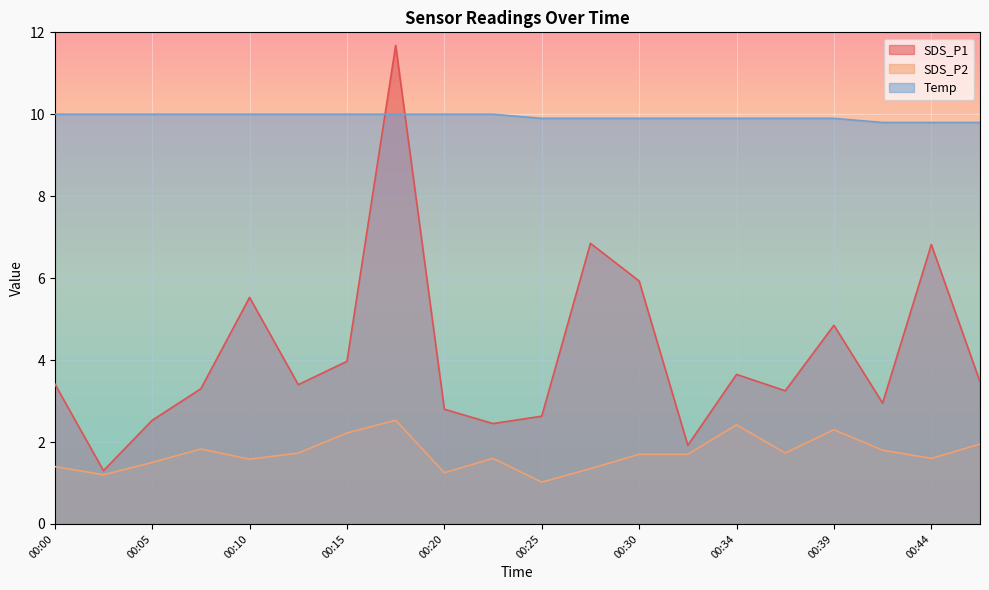

Which category has the lowest value in the SDS_P1 series?

00:03